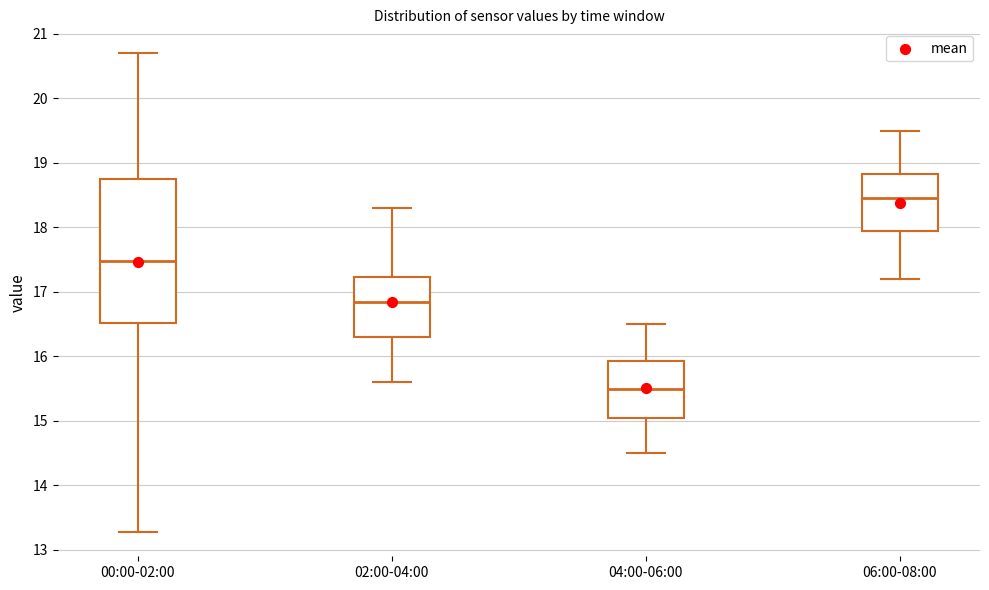

Where does the median line of the box for 02:00-04:00 sit on the y-axis? The values are not printed on the chart, so give them approximately, as read against the axis.

16.9